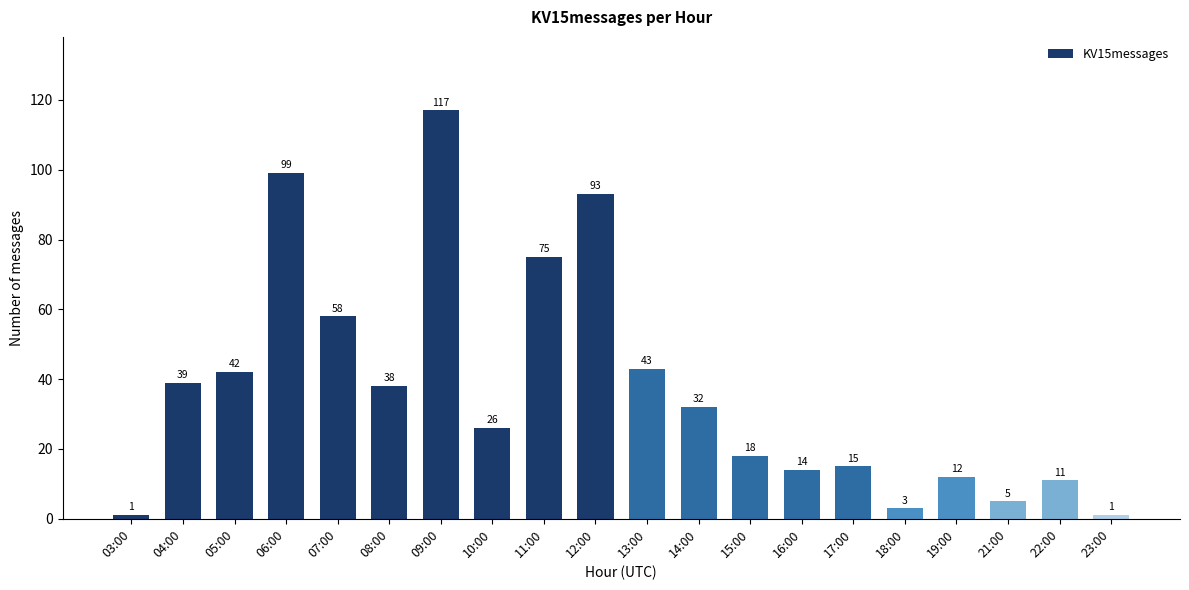

How many distinct data groups are displayed?

1